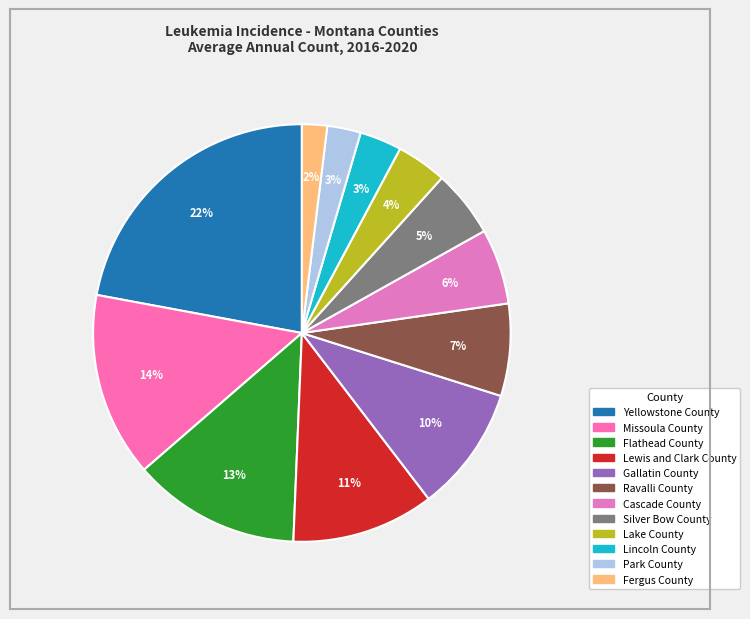

Rank the categories by value from lowest to highest.

Fergus County, Park County, Lincoln County, Lake County, Silver Bow County, Cascade County, Ravalli County, Gallatin County, Lewis and Clark County, Flathead County, Missoula County, Yellowstone County